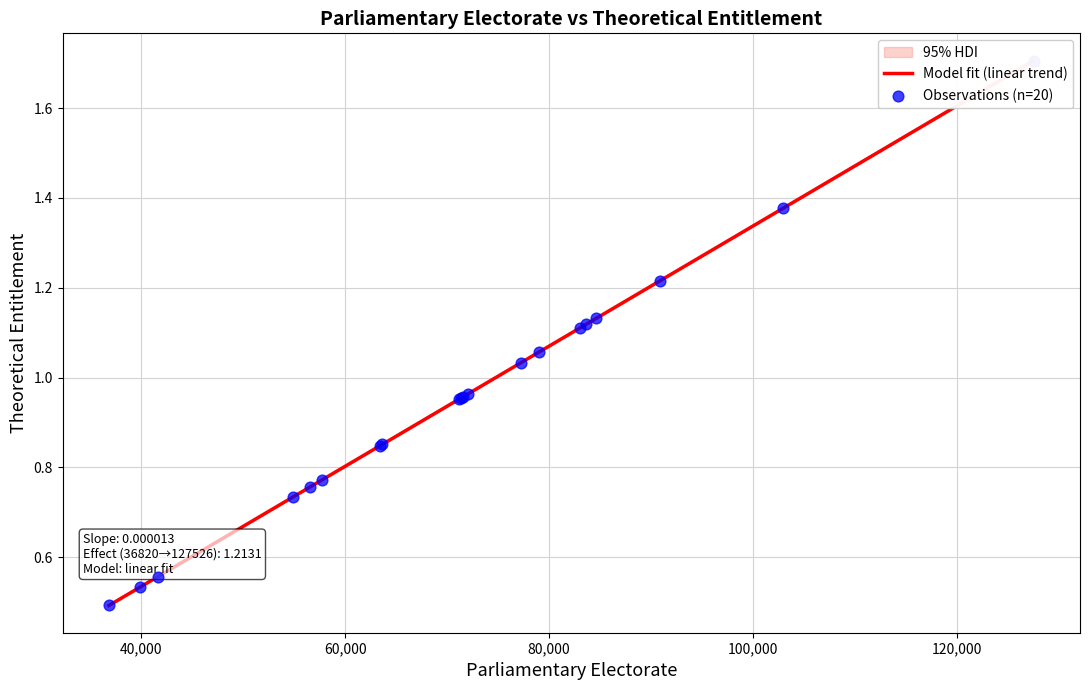

Which series has the widest spread of Y values?

Model fit (linear trend)